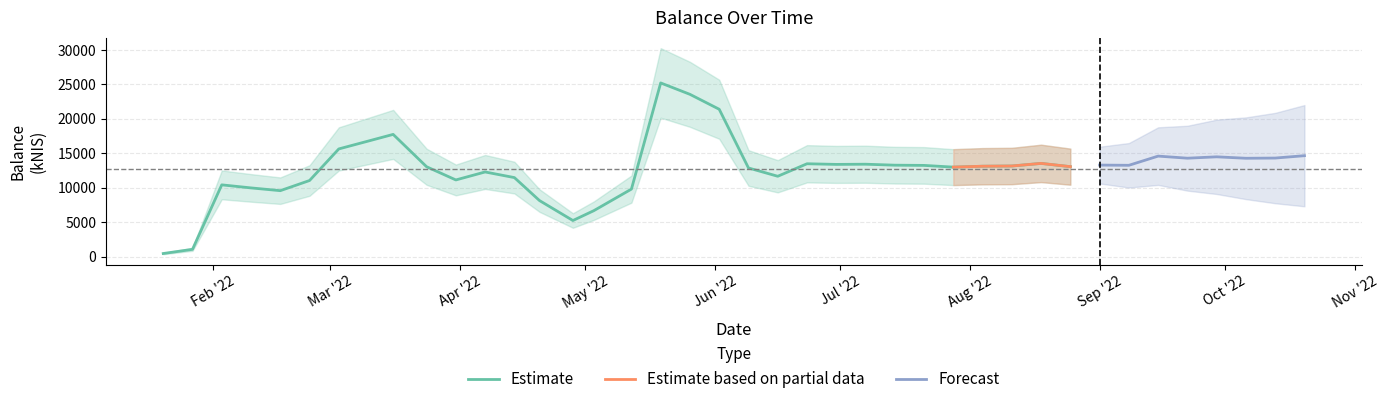

List the labels in order of value, largest first.

2022-05-19, 2022-05-26, 2022-06-02, 2022-03-16, 2022-03-10, 2022-03-03, 2022-10-20, 2022-09-15, 2022-09-29, 2022-10-13, 2022-09-22, 2022-10-06, 2022-08-18, 2022-06-23, 2022-07-07, 2022-06-30, 2022-09-01, 2022-07-14, 2022-09-08, 2022-07-21, 2022-08-11, 2022-08-04, 2022-08-25, 2022-03-24, 2022-07-28, 2022-06-09, 2022-04-07, 2022-06-16, 2022-04-14, 2022-03-31, 2022-02-24, 2022-02-03, 2022-02-10, 2022-05-12, 2022-02-17, 2022-04-20, 2022-05-03, 2022-04-28, 2022-01-27, 2022-01-20